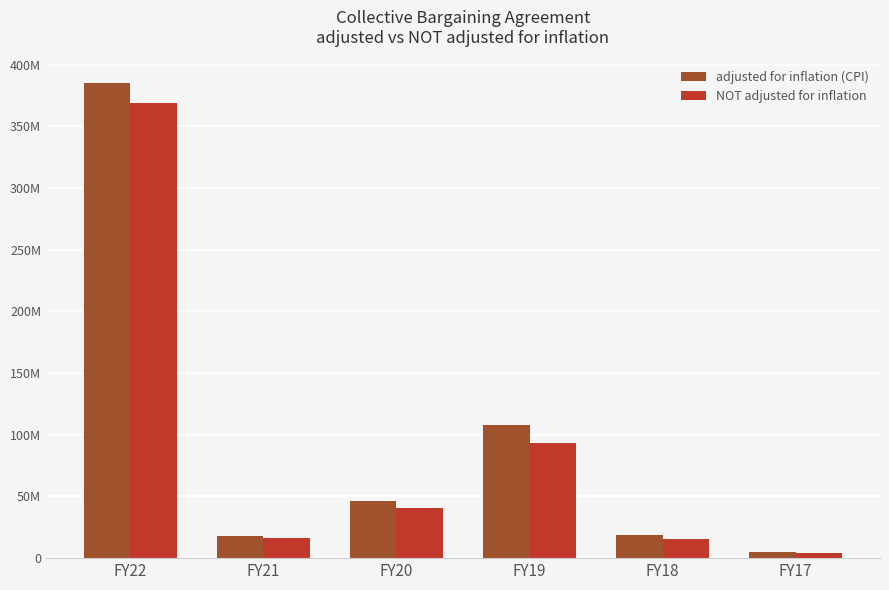

Which series has the widest spread of values?

adjusted for inflation (CPI)